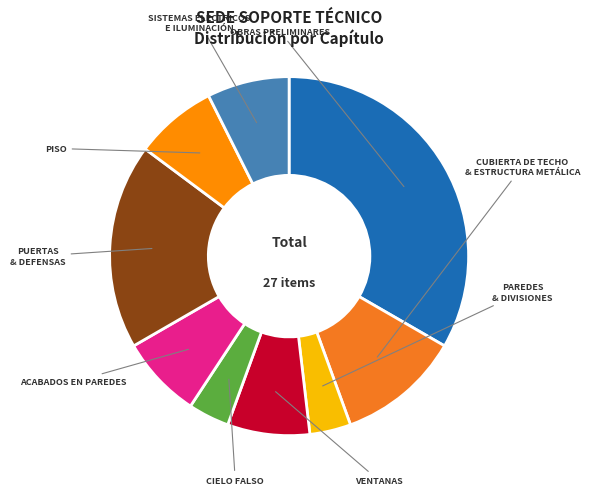

How many slices are in this pie chart?

9